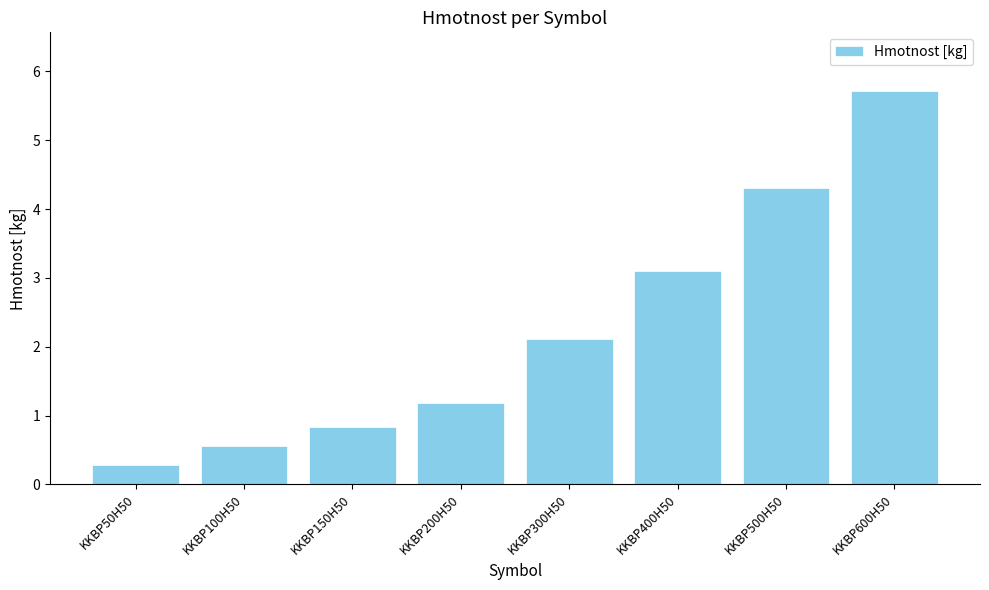

How many bars are there in total?

8